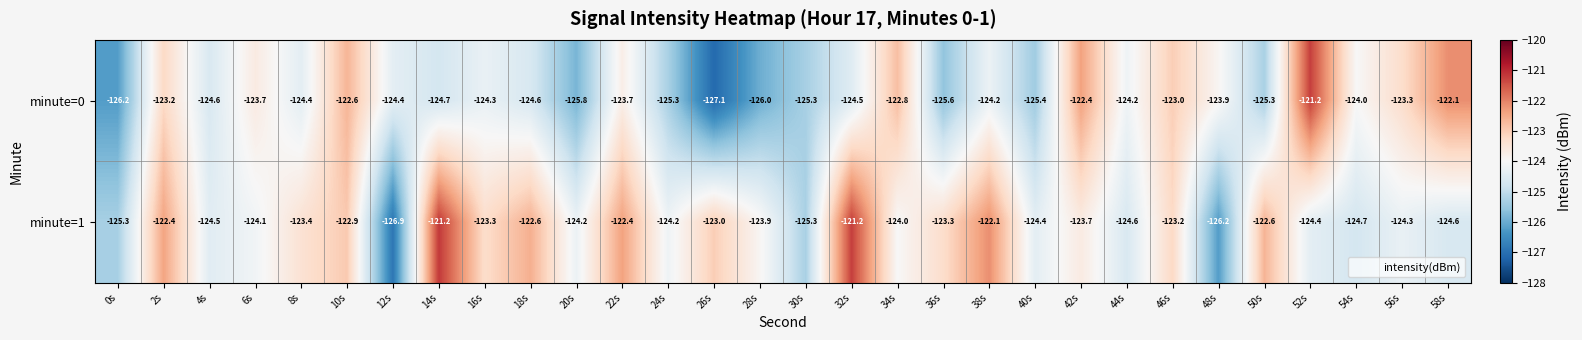

What is the sum of the minute=1 values at 18s and 50s?

-245.2